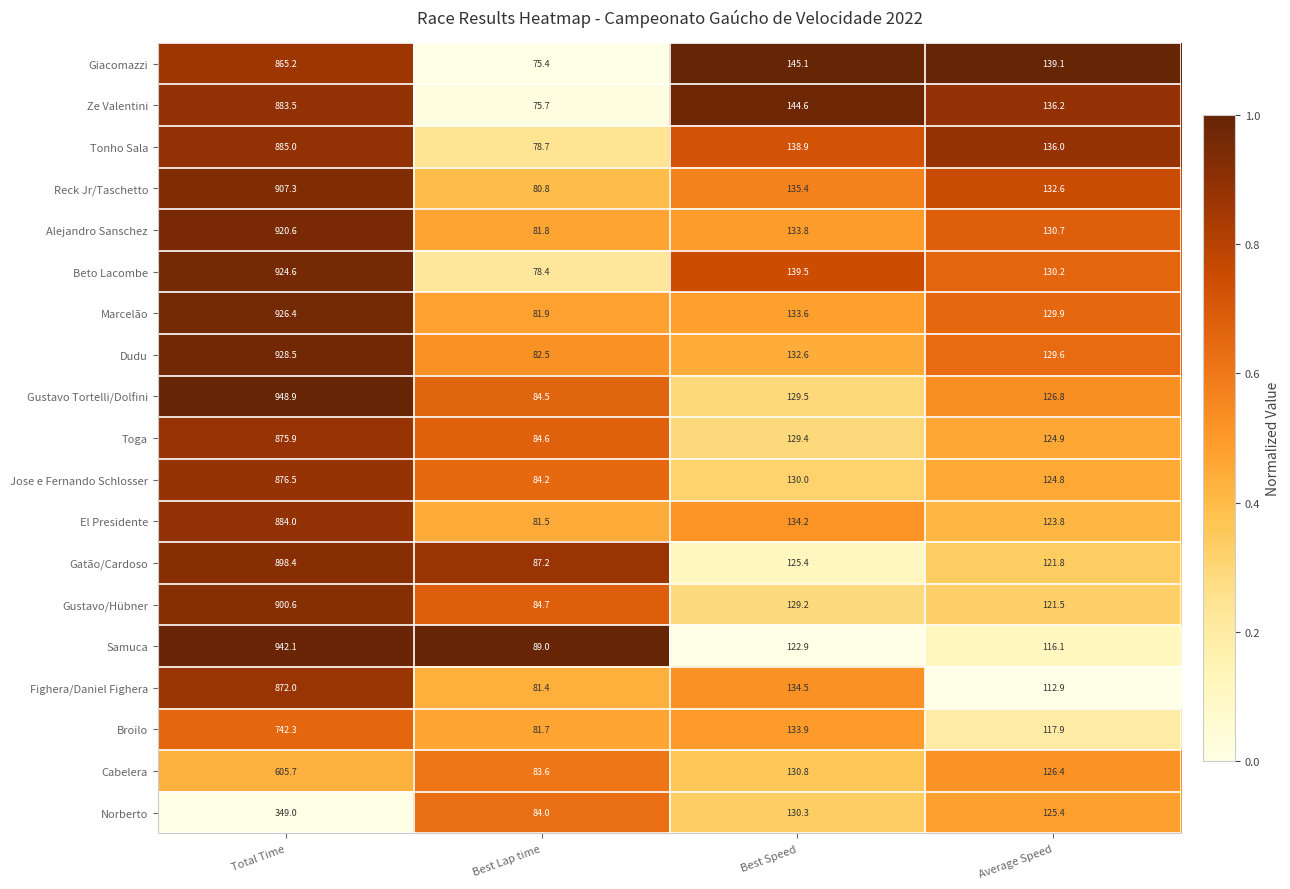

The value of Giacomazzi at Total Time is 865.2. True or false?

True